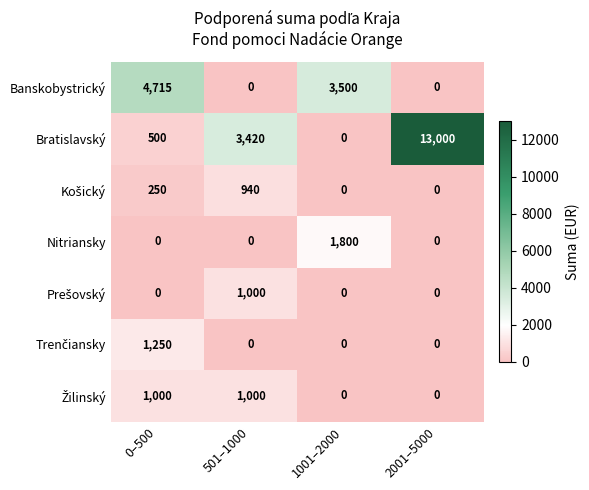

The value of Bratislavský at 2001–5000 is 20471. True or false?

False